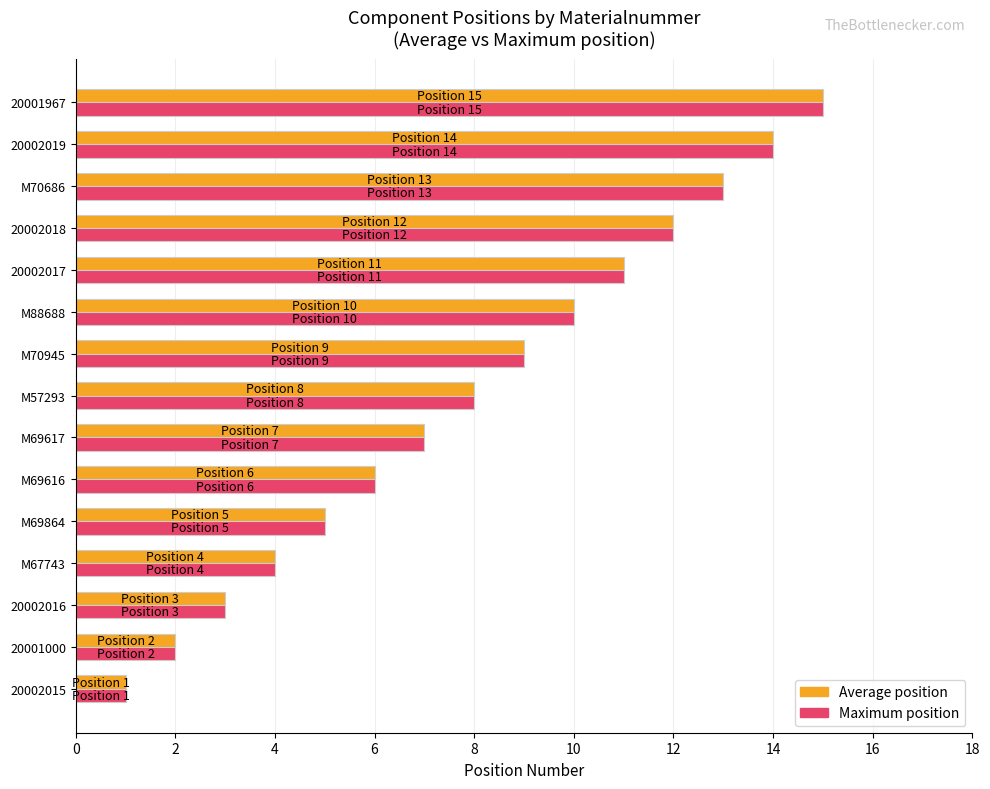

What is the difference between the second highest and minimum values in the Average position series?

13